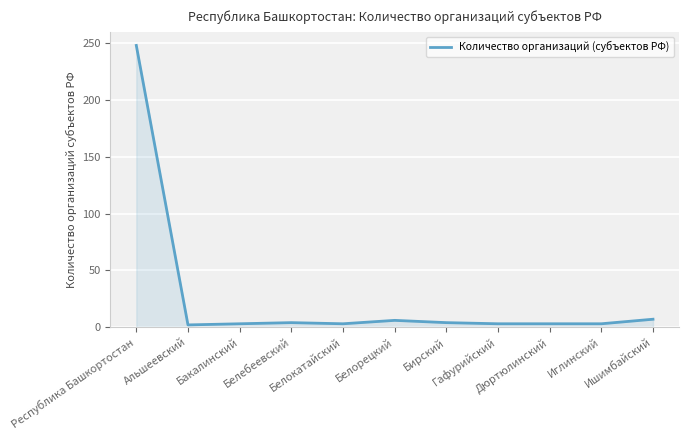

At which category does the chart reach its peak across all series?

Республика Башкортостан